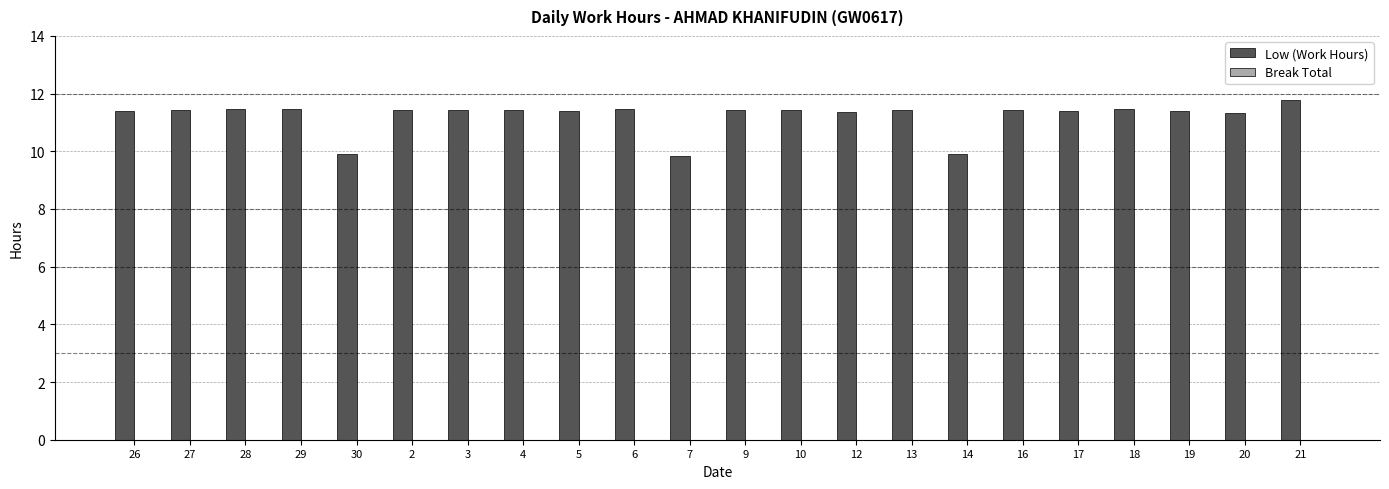

What position from the left is 3?

7